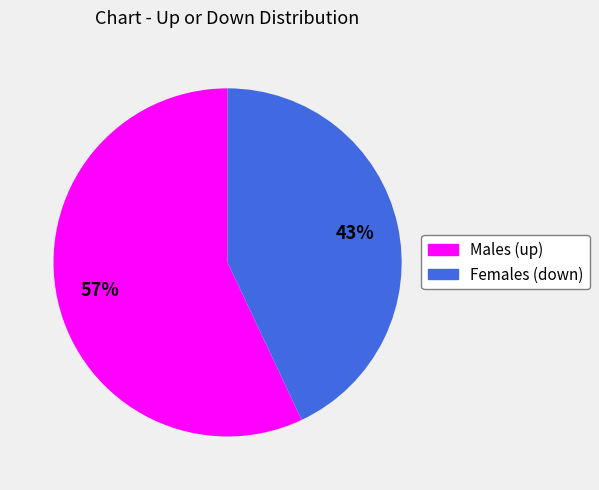

Which slice represents more than half of the pie?

Males (up)